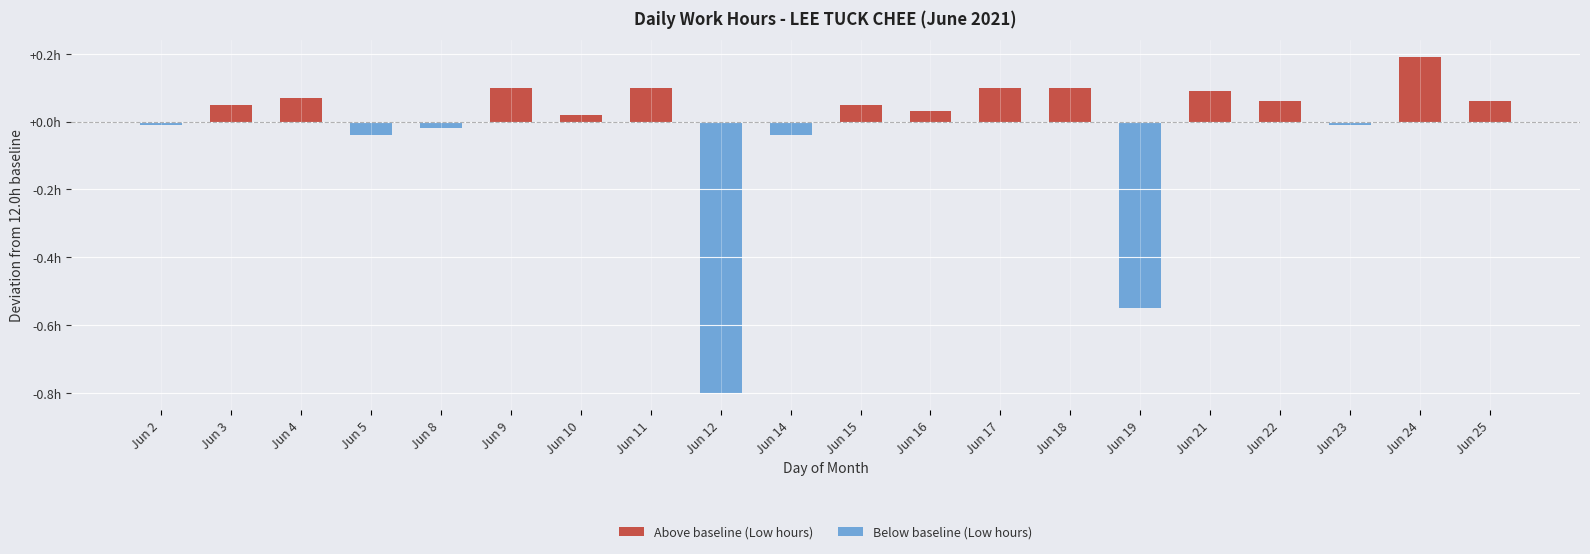

At Jun 4, list the series in order from smallest to largest.

Below baseline (Low hours), Above baseline (Low hours)